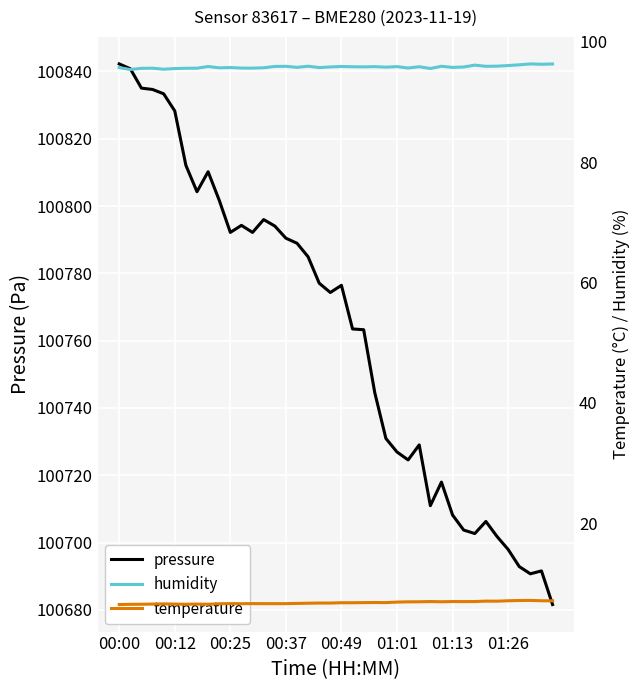

What is the average value of the temperature series?

6.8